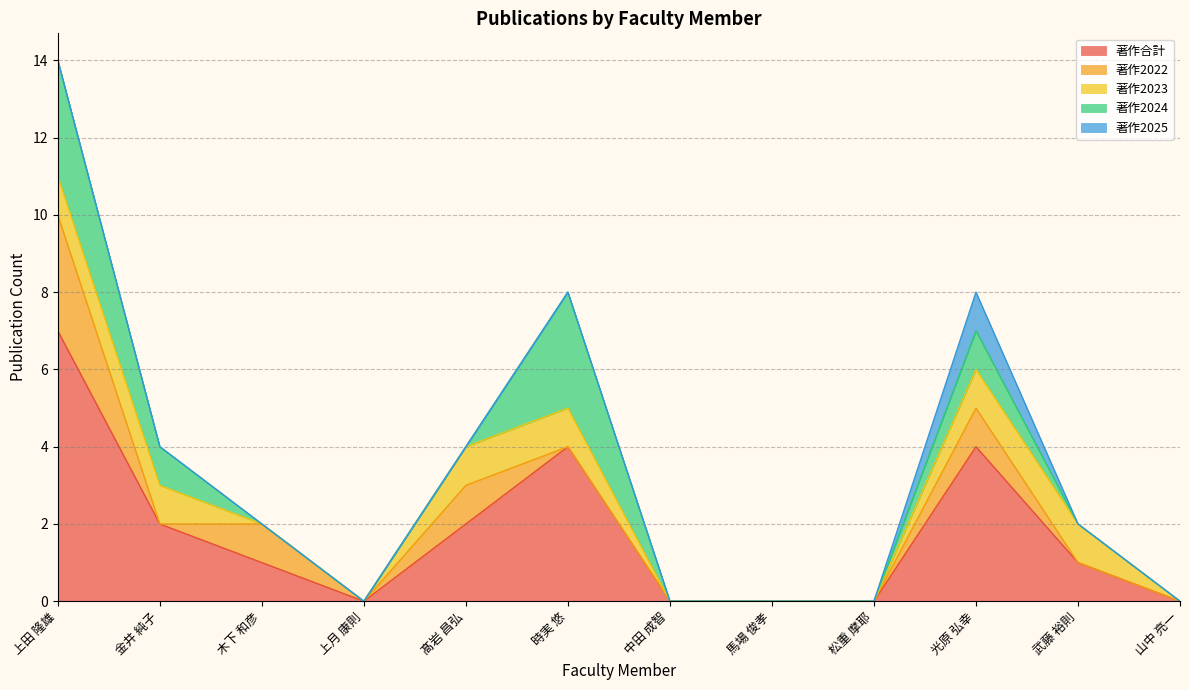

Read the 著作2024 value at 光原 弘幸.

1